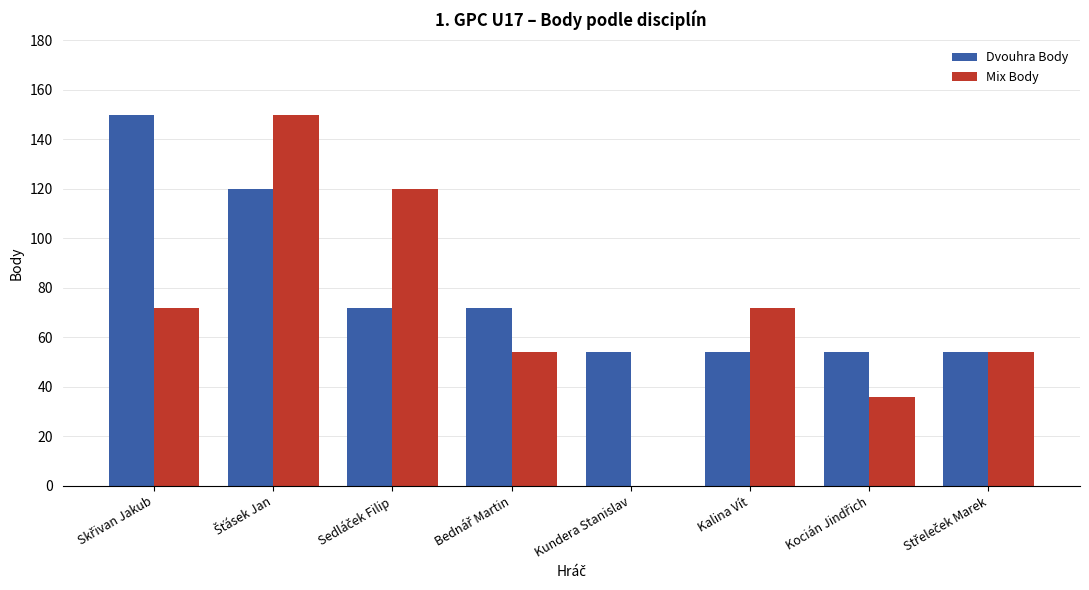

The Mix Body series shows 29 at Kalina Vít. True or false?

False